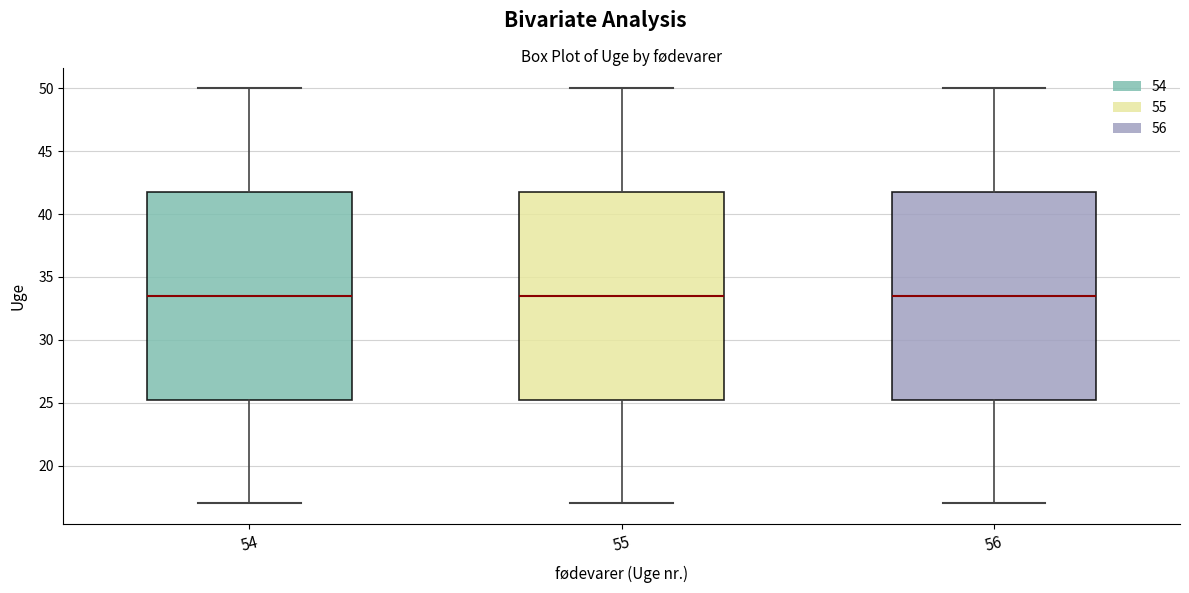

Where is the lower edge of the box at x = 56 on the y-axis? The values are not printed on the chart, so give them approximately, as read against the axis.

25.5